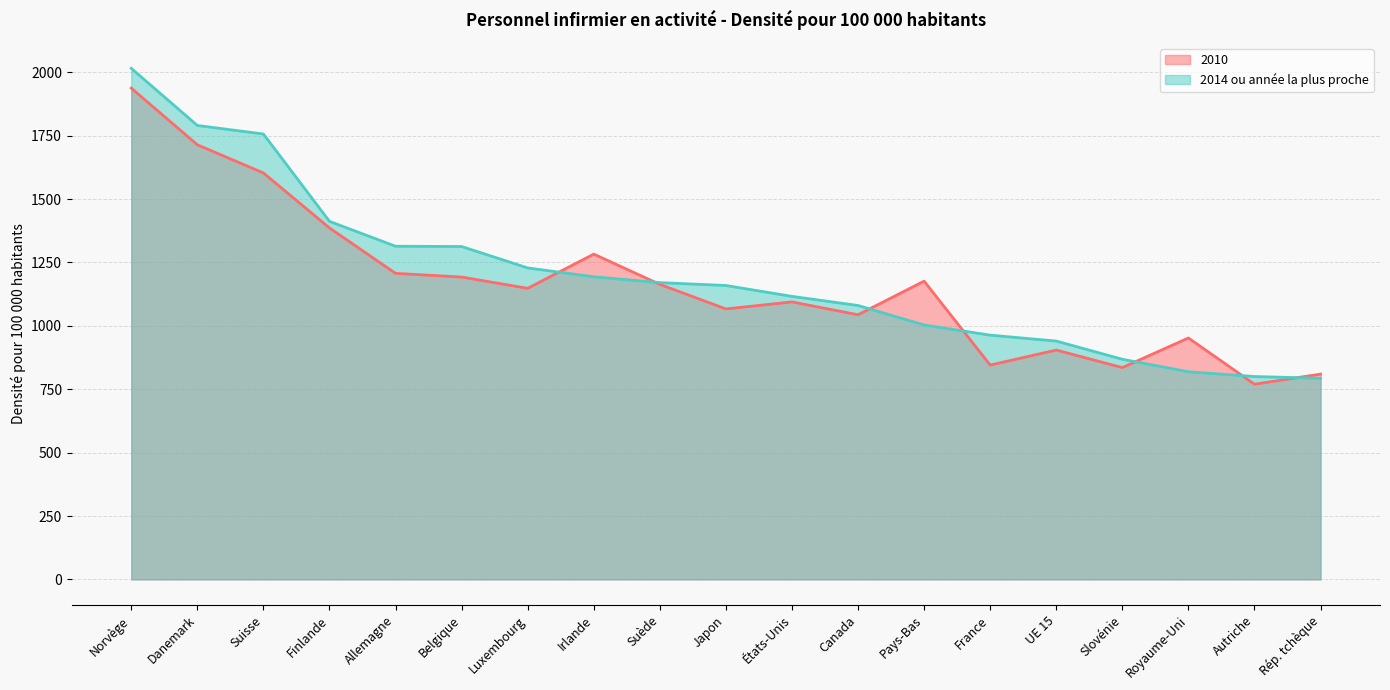

What is the label of the 1st point from the right?

Rép. tchèque